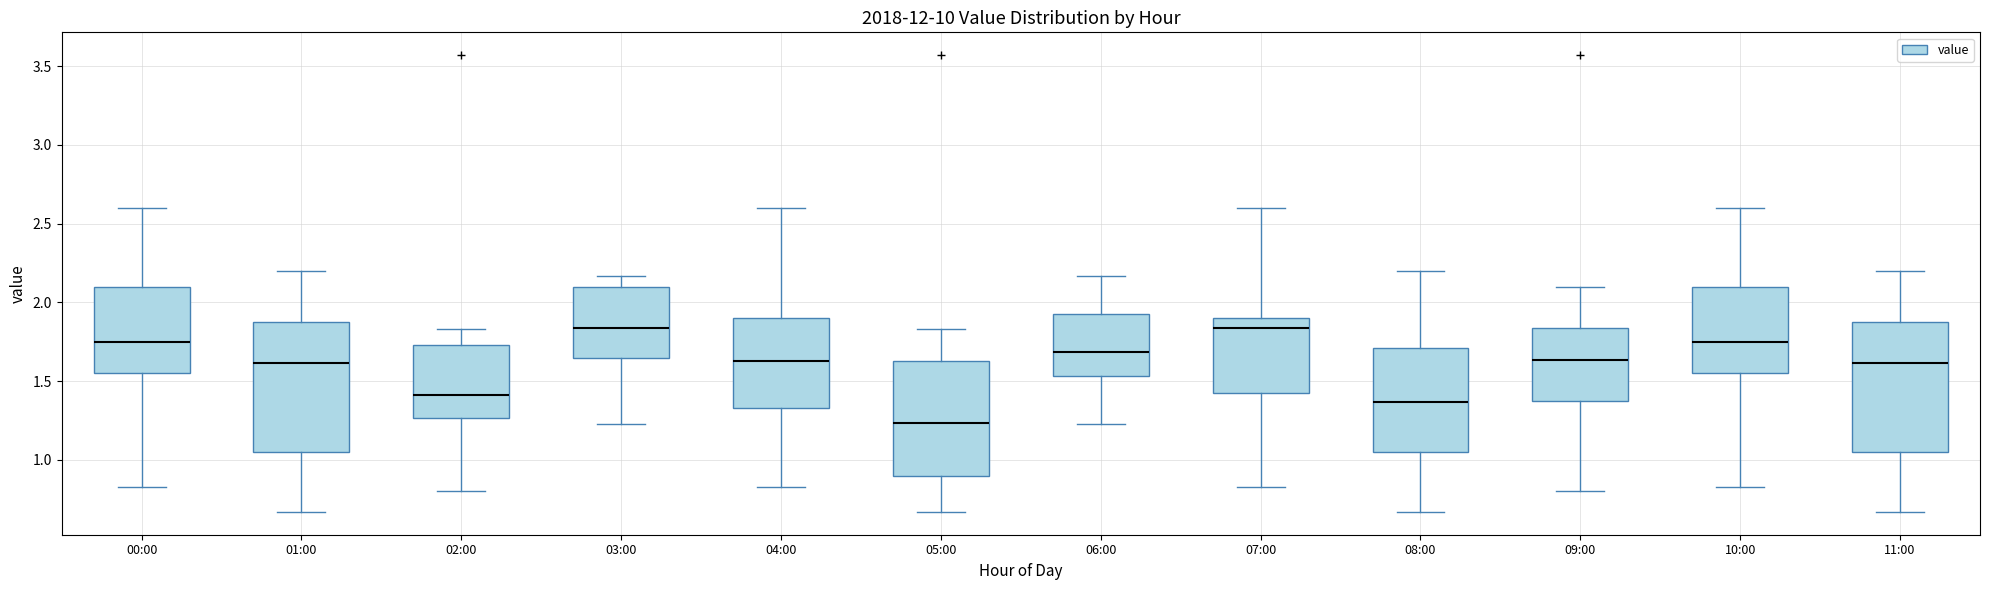

Reading left to right, transcribe this box plot: for each box, give where its median line is, the range the box spans, and where its two whiskers end, as read against the y-axis. The values are not printed on the chart, so give them approximately, as read against the axis.

00:00: median 1.75, box 1.55 to 2.10, whiskers 0.85 to 2.60
01:00: median 1.60, box 1.05 to 1.90, whiskers 0.65 to 2.20
02:00: median 1.40, box 1.25 to 1.75, whiskers 0.80 to 1.85
03:00: median 1.85, box 1.65 to 2.10, whiskers 1.25 to 2.15
04:00: median 1.65, box 1.35 to 1.90, whiskers 0.85 to 2.60
05:00: median 1.25, box 0.90 to 1.65, whiskers 0.65 to 1.85
06:00: median 1.70, box 1.55 to 1.95, whiskers 1.25 to 2.15
07:00: median 1.85, box 1.45 to 1.90, whiskers 0.85 to 2.60
08:00: median 1.35, box 1.05 to 1.70, whiskers 0.65 to 2.20
09:00: median 1.65, box 1.40 to 1.85, whiskers 0.80 to 2.10
10:00: median 1.75, box 1.55 to 2.10, whiskers 0.85 to 2.60
11:00: median 1.60, box 1.05 to 1.90, whiskers 0.65 to 2.20